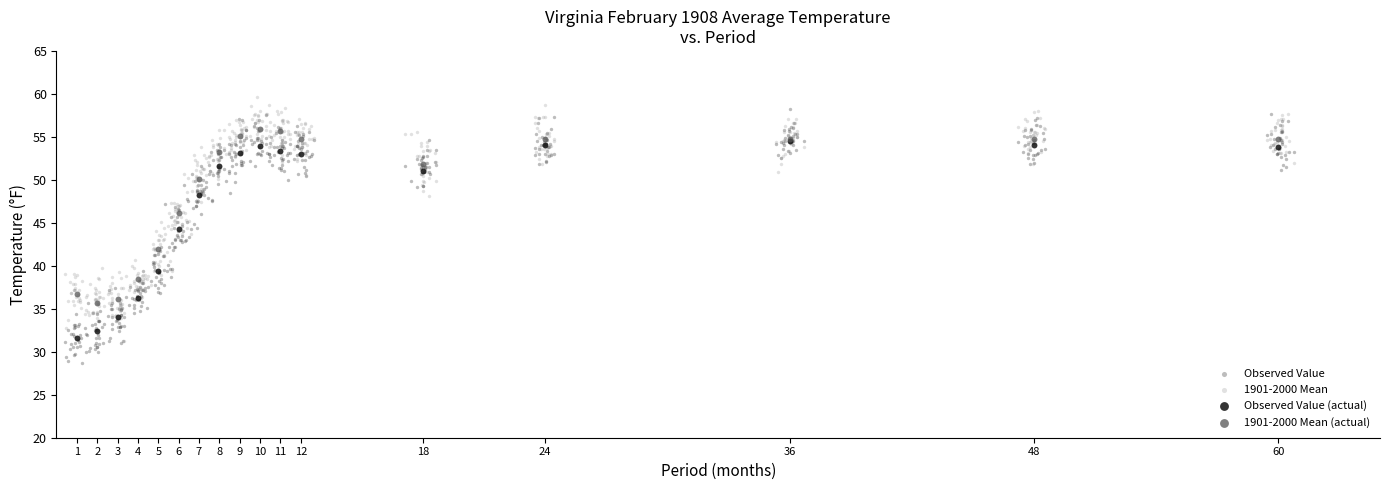

Which series contains the lowest Y value?

Observed Value